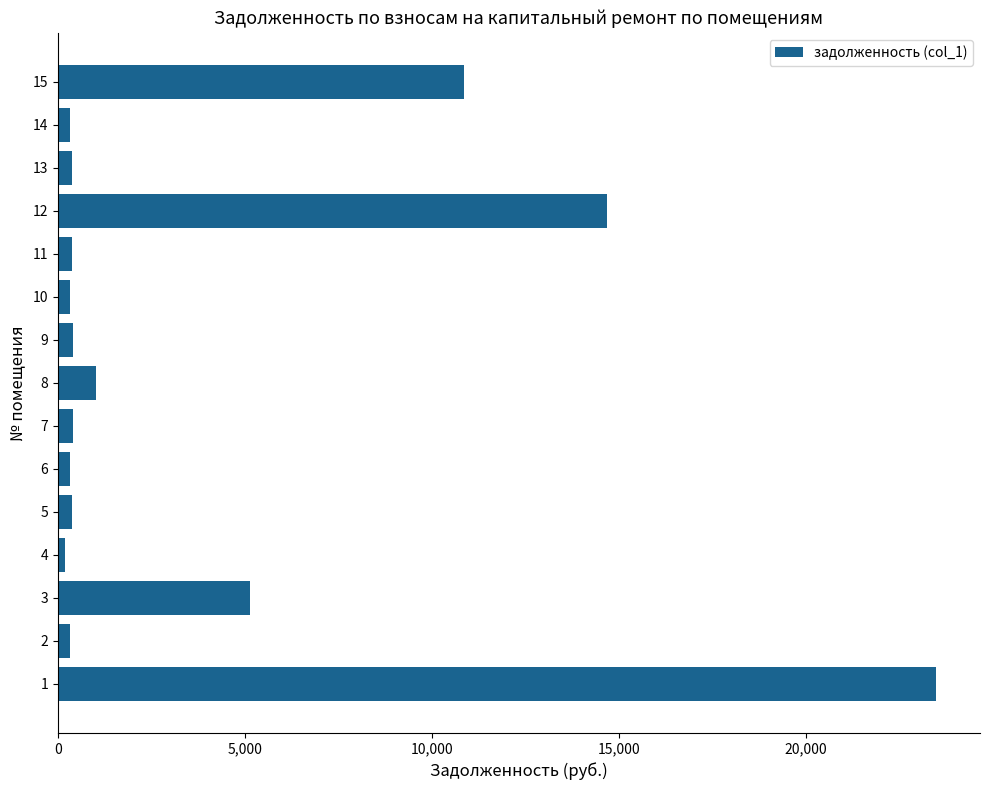

What is the greatest value displayed?

23481.6